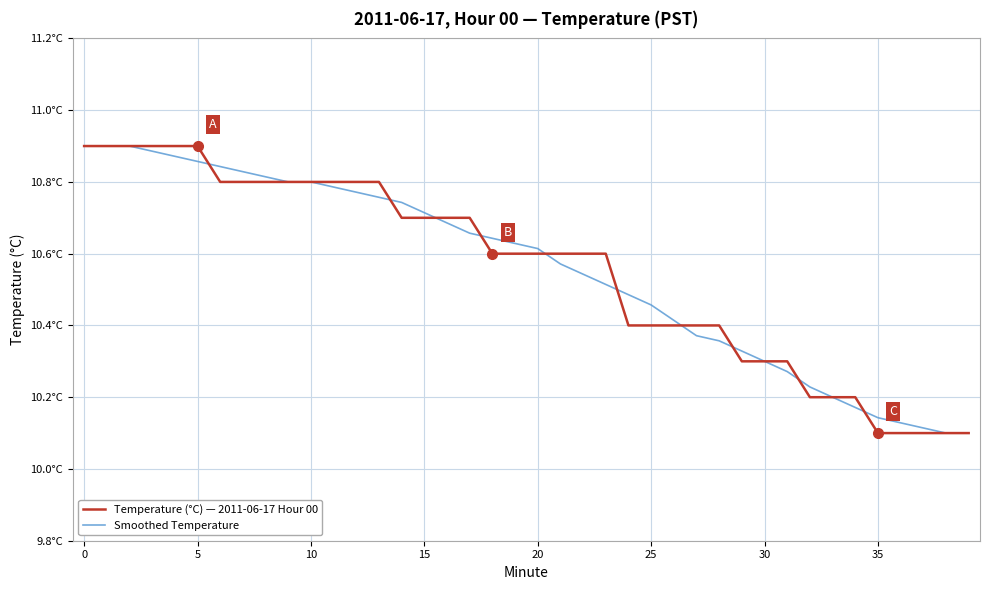

Is this an area chart (filled region under the line)?

No